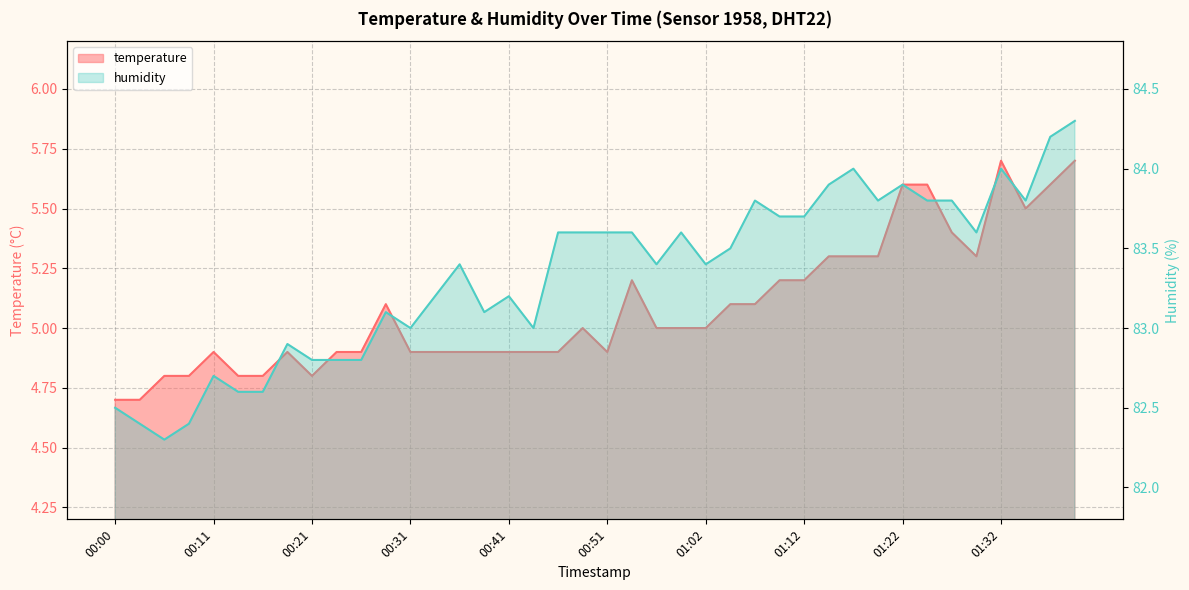

The humidity series shows 110.3 at 01:17. True or false?

False